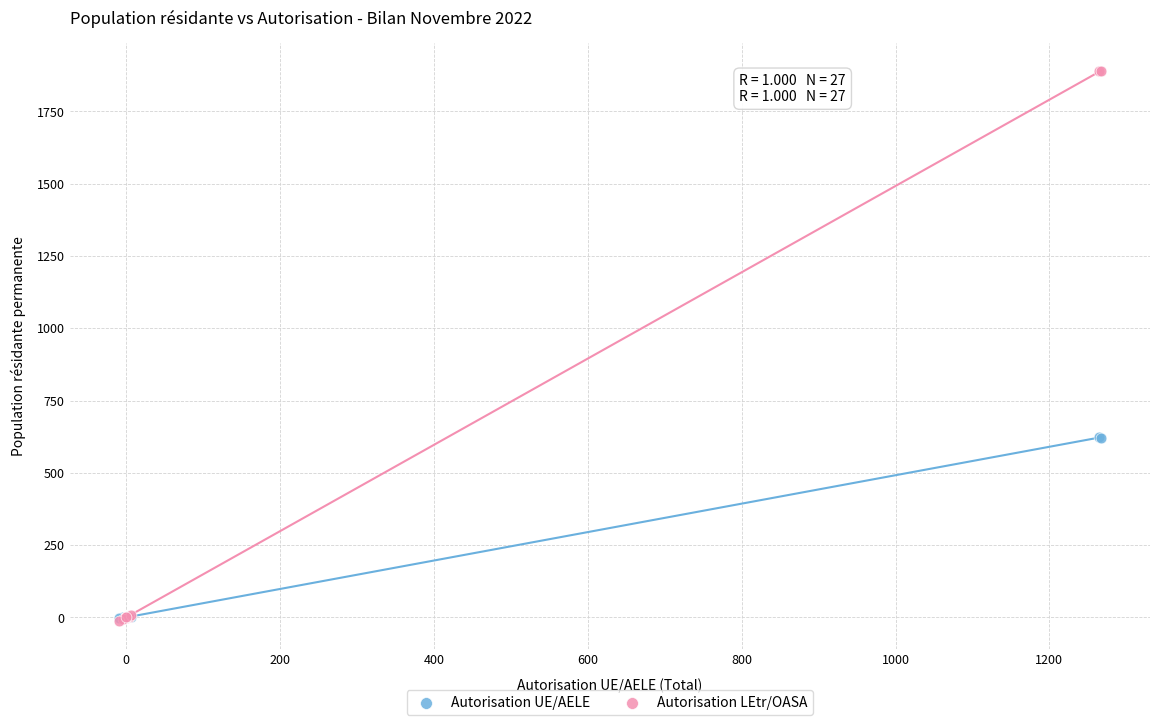

What are all the series names shown in the legend?

Autorisation UE/AELE, Autorisation LEtr/OASA